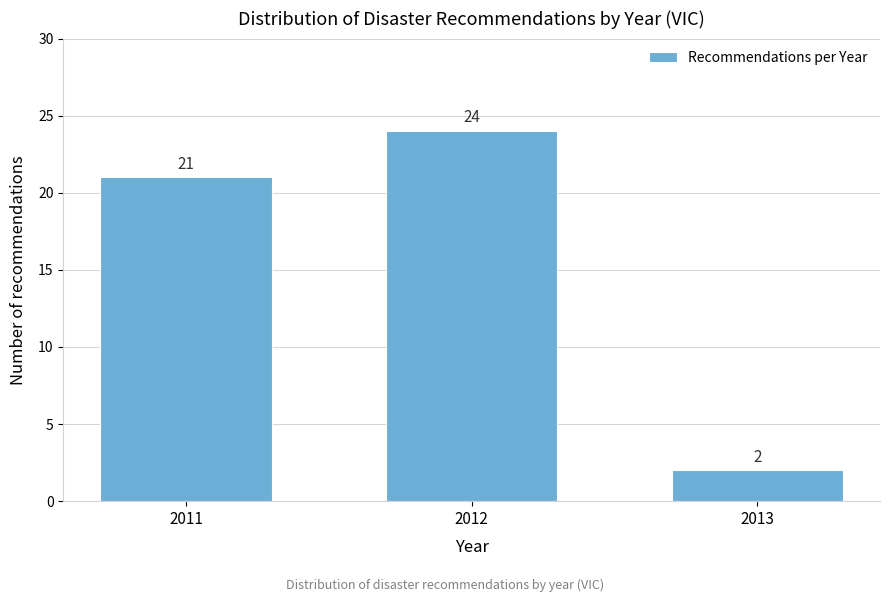

Reading left to right, extract all data points from this chart.

21	24	2